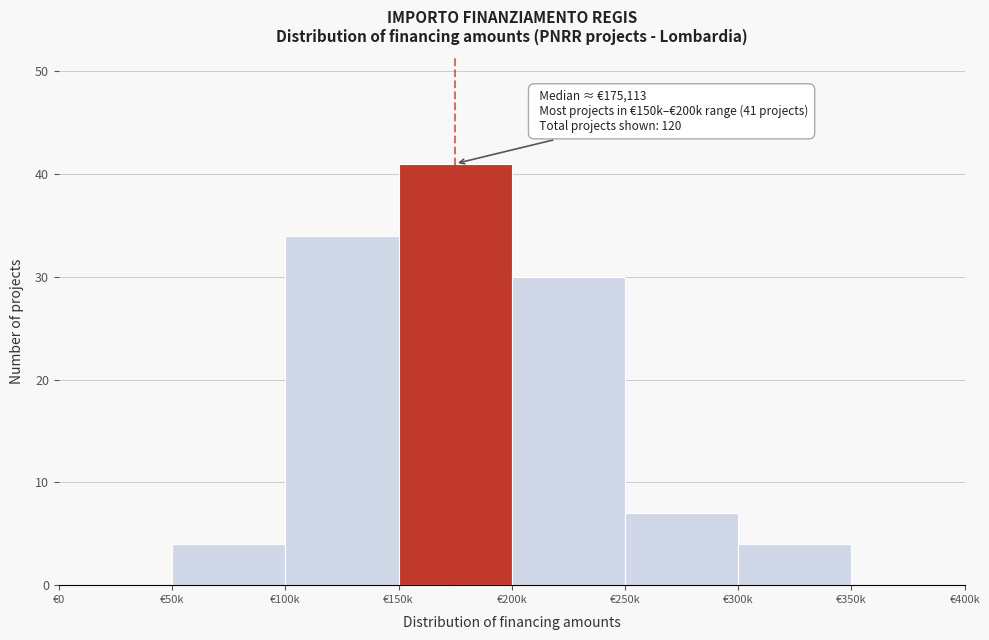

Reading right to left, transcribe all the data shown in this chart.

€350k=0	€300k=4	€250k=7	€200k=30	€150k=41	€100k=34	€50k=4	€0=0